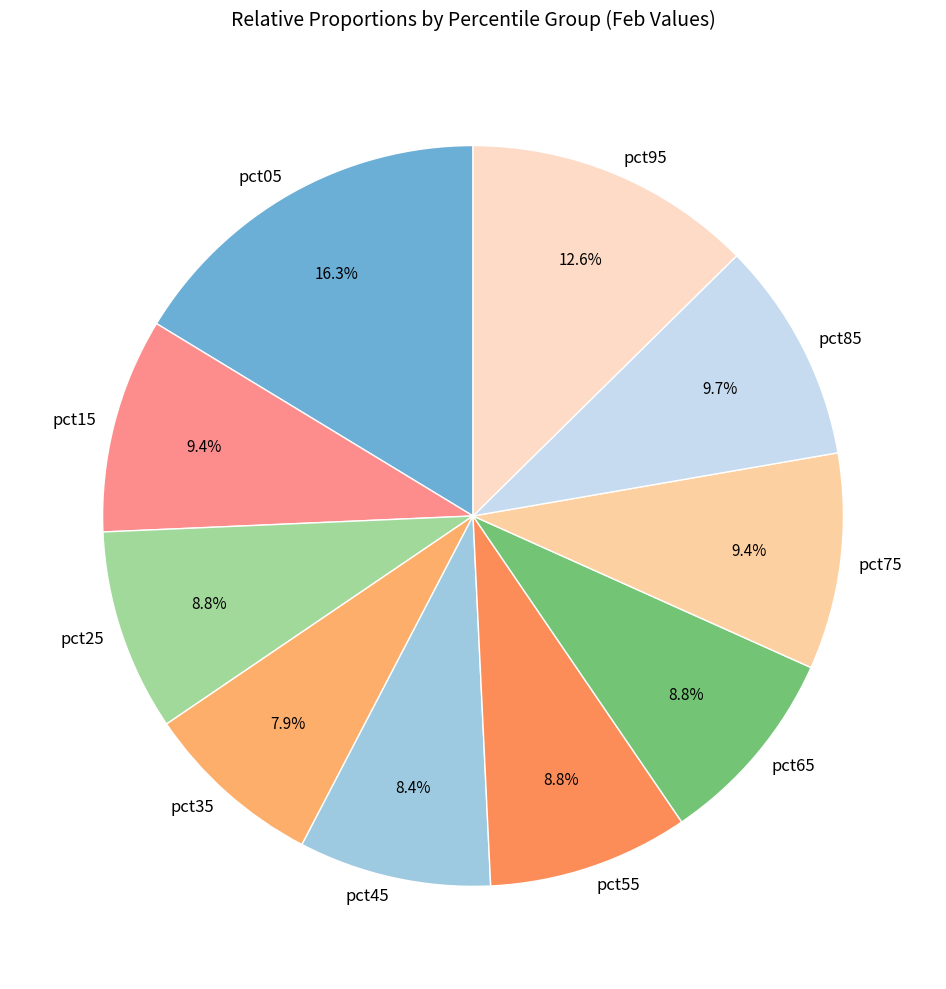

Does pct85 represent more than half of the total?

No